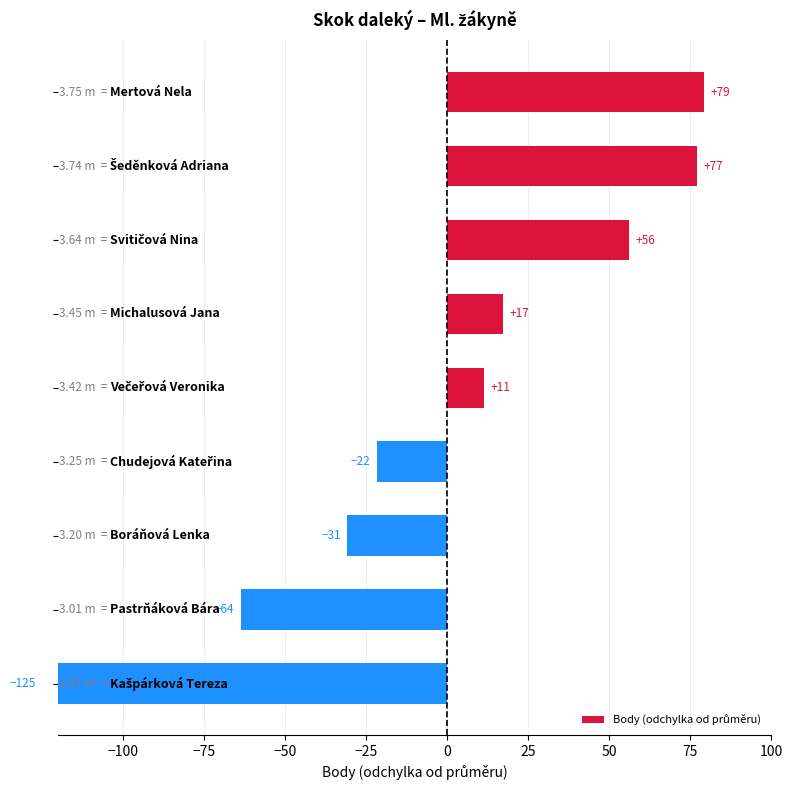

The chart shows a value of 28.5 at −50. True or false?

False